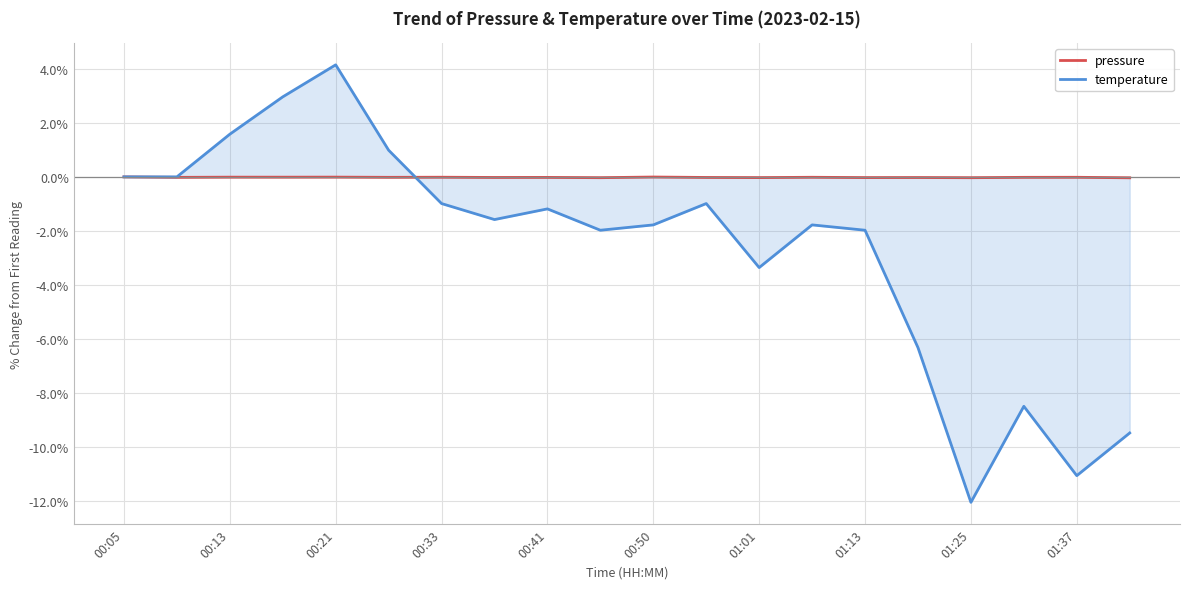

What is the difference between the highest and lowest values at 01:01?

3.3